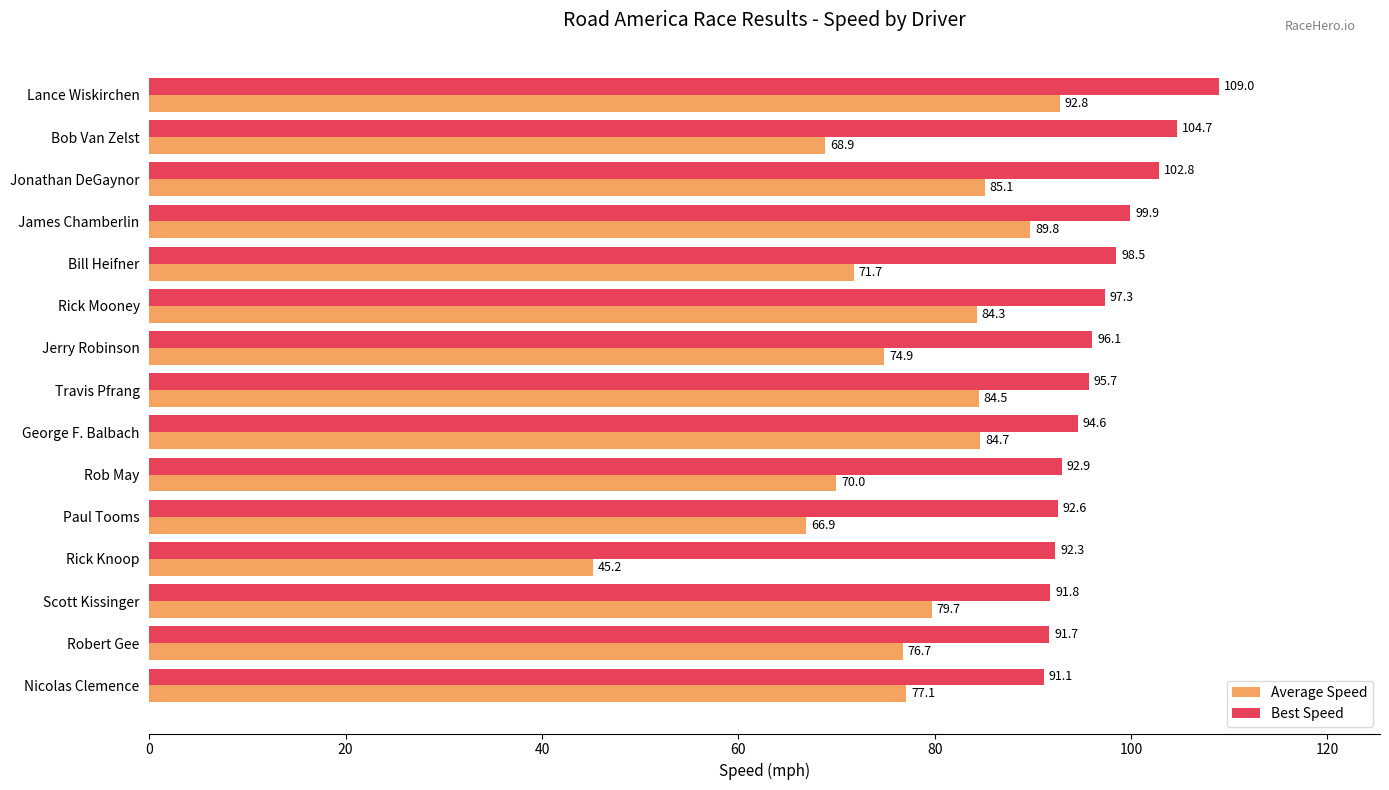

List the labels in order of Average Speed value, smallest first.

Rick Knoop, Paul Tooms, Bob Van Zelst, Rob May, Bill Heifner, Jerry Robinson, Robert Gee, Nicolas Clemence, Scott Kissinger, Rick Mooney, Travis Pfrang, George F. Balbach, Jonathan DeGaynor, James Chamberlin, Lance Wiskirchen